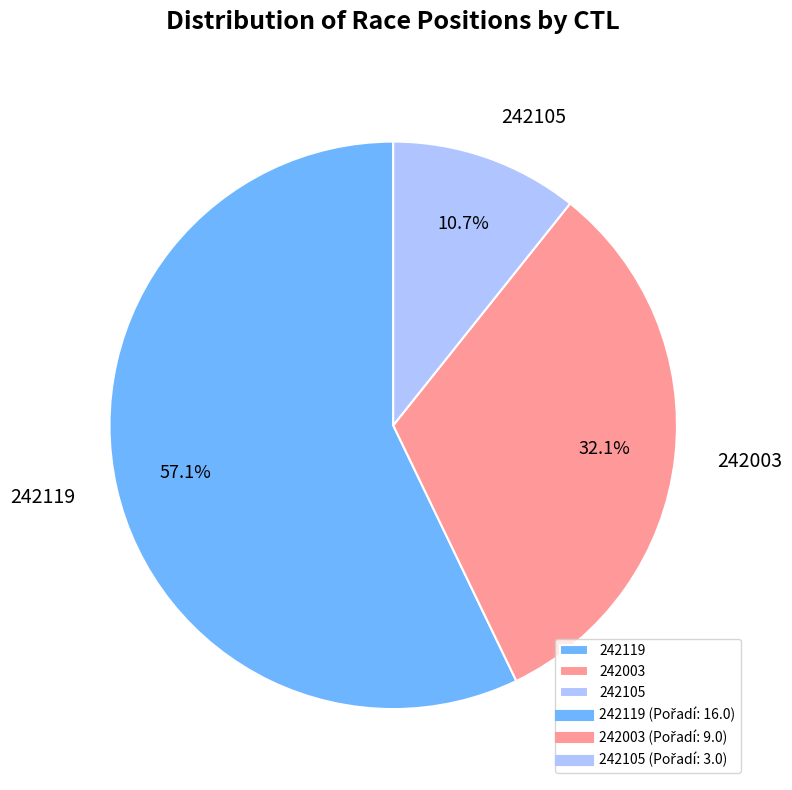

To the nearest percent, what is the difference between the 242119 and 242105 slice percentages?

46%